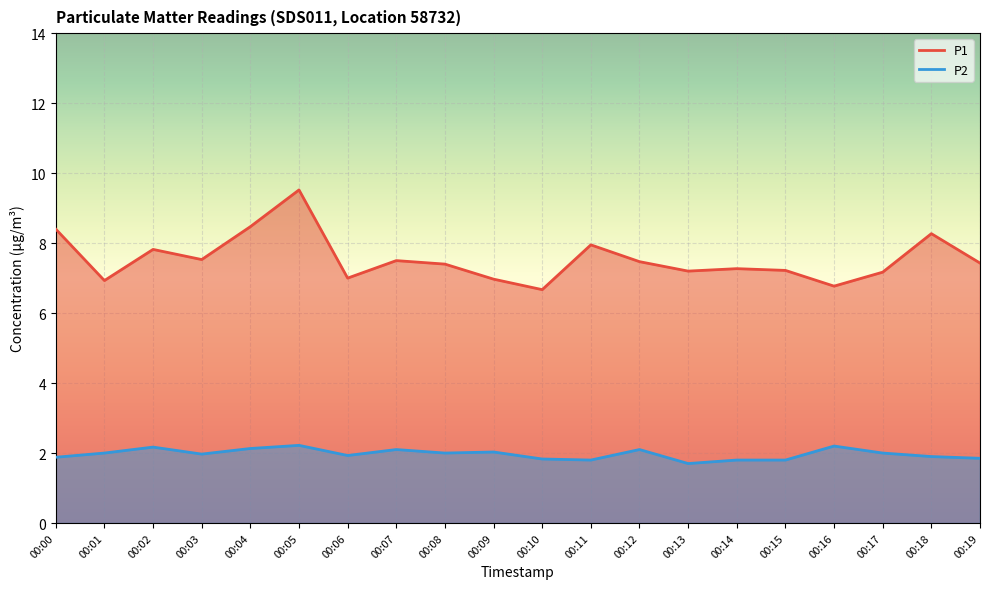

Where is P1 nearest to the value 8?

00:11